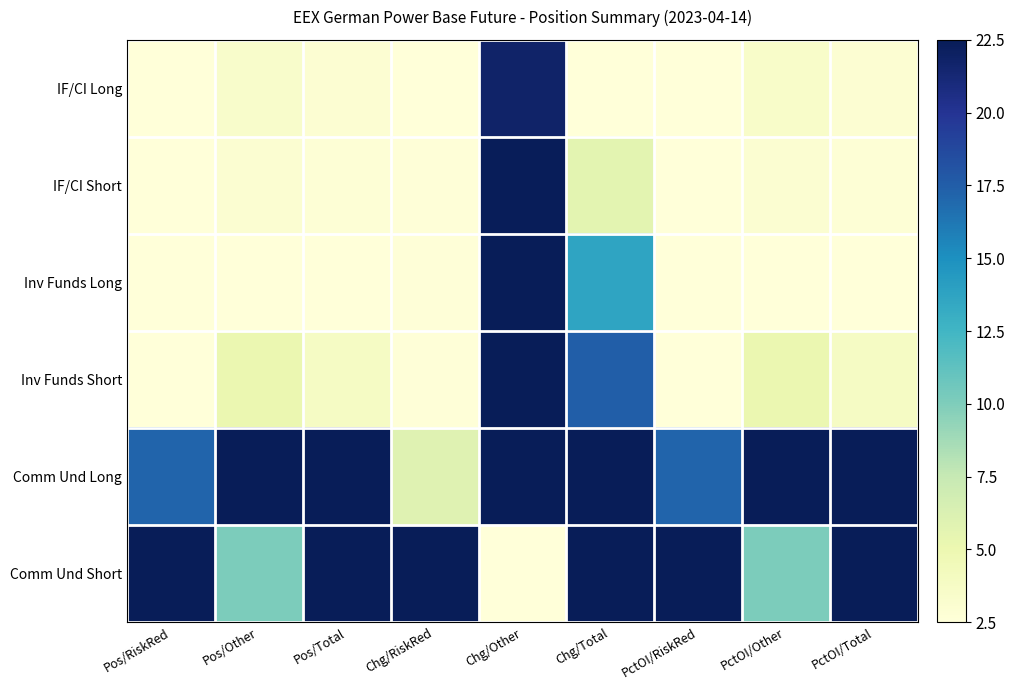

What is the minimum value shown in the chart?

2.5